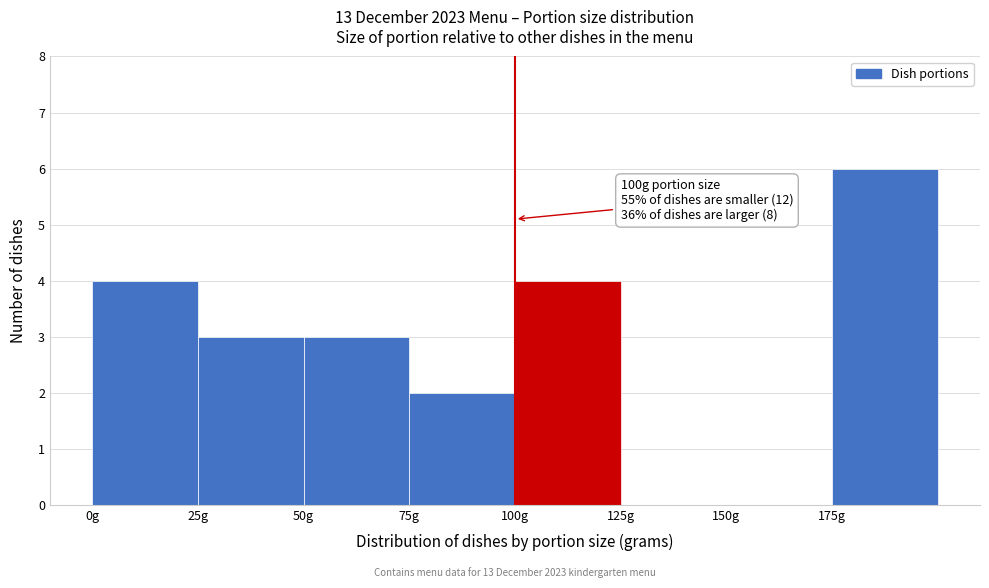

Which range on the x-axis has the tallest bar?

175 to 200